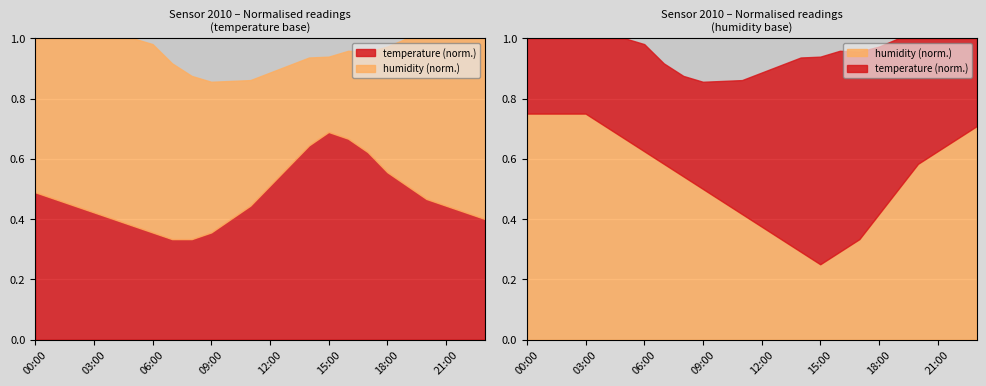

How many lines are shown in the chart?

2